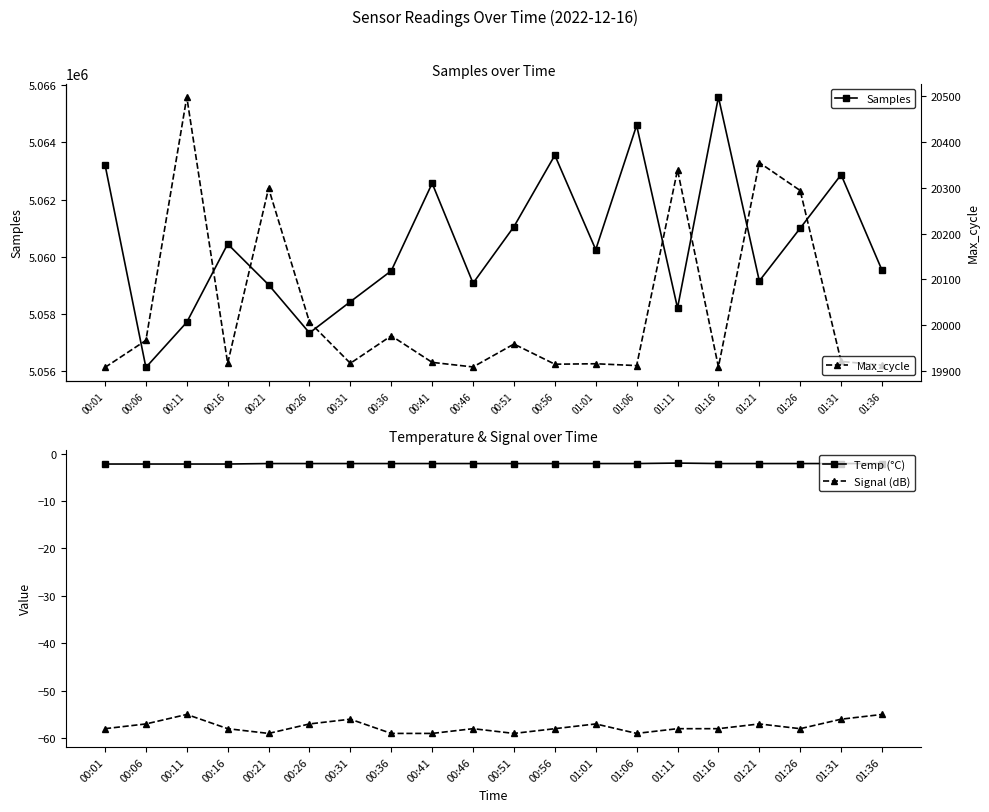

What is the total value across all series at 00:16?

5080302.8